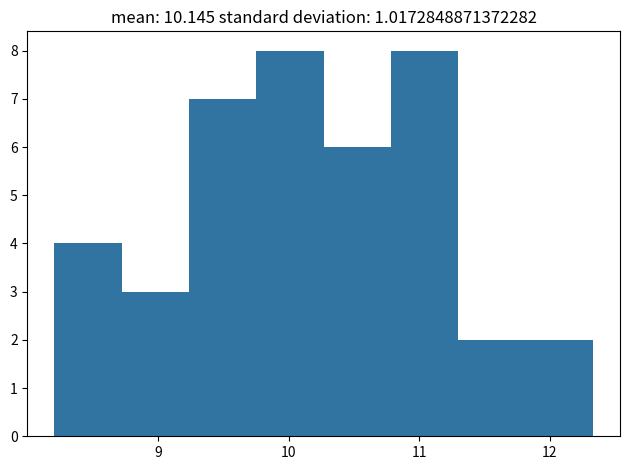

Reading left to right, transcribe this chart: for each bar, give the range it covers on the x-axis and its height. Neither the bar edges nor the heights are printed on the chart, so give them approximately, as read against the axes.

8.2 to 8.7: 4
8.7 to 9.2: 3
9.2 to 9.8: 7
9.8 to 10.3: 8
10.3 to 10.8: 6
10.8 to 11.3: 8
11.3 to 11.8: 2
11.8 to 12.3: 2